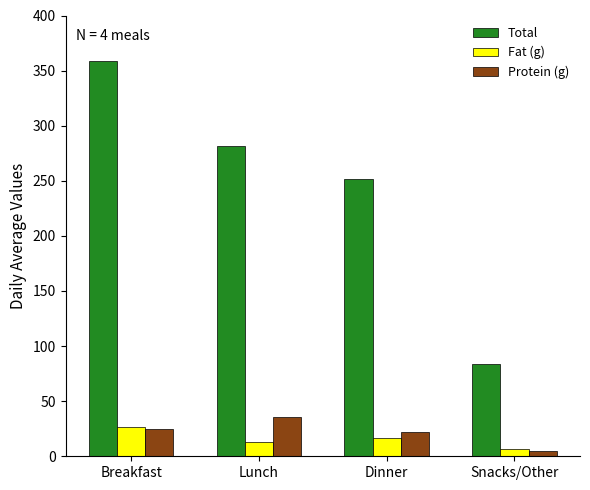

Which series has the largest range (max minus min)?

Total